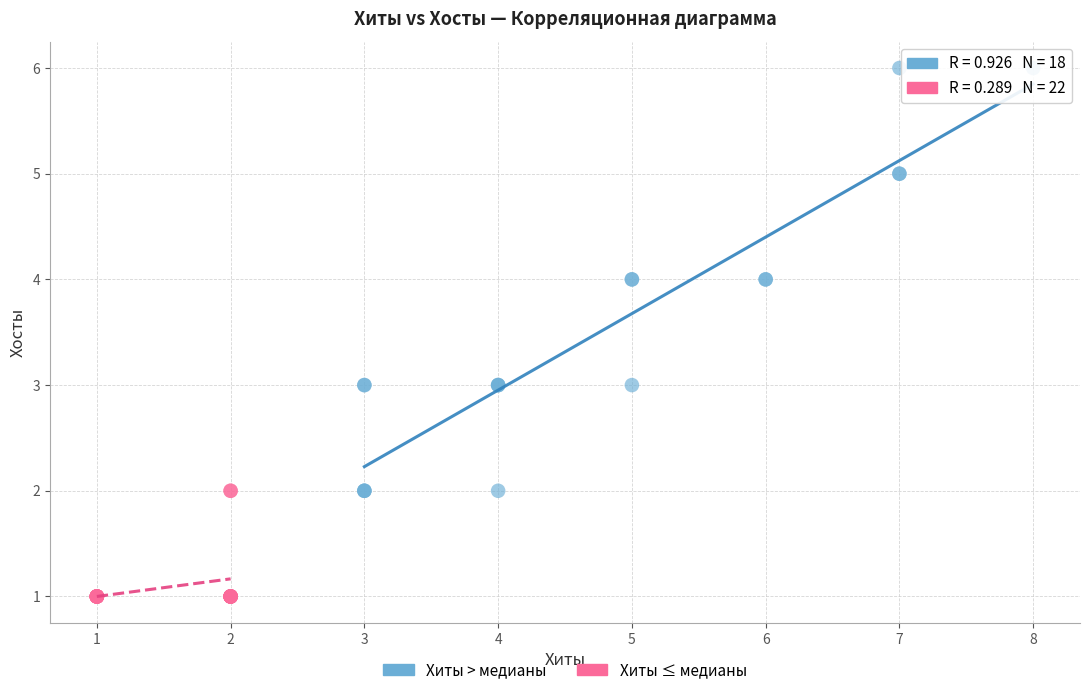

Which series contains the lowest Y value?

Хиты ≤ медианы